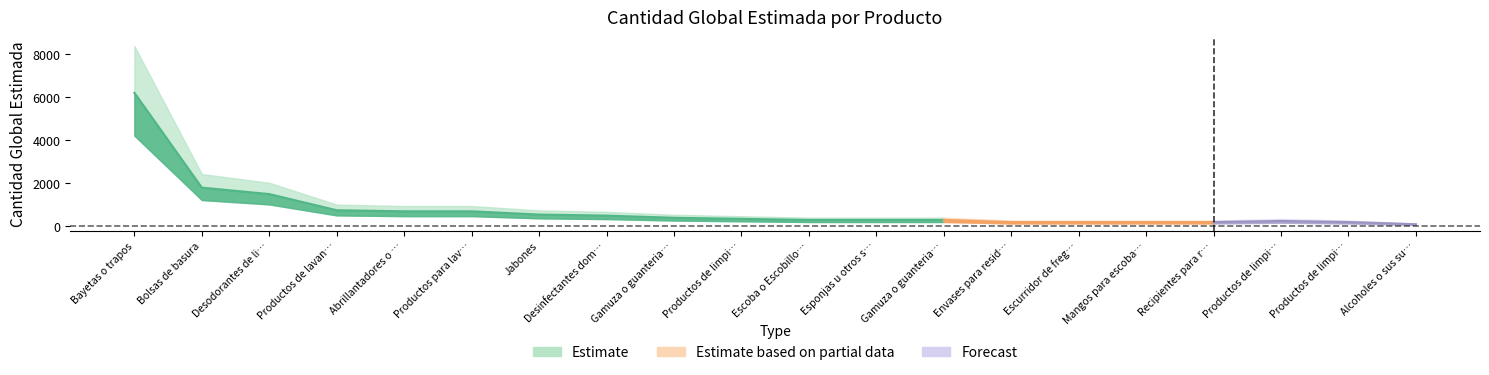

Reading left to right, list all the values displayed in this chart.

6200	1800	1500	750	700	700	550	500	400	350	300	300	300	200	200	200	200	250	200	100